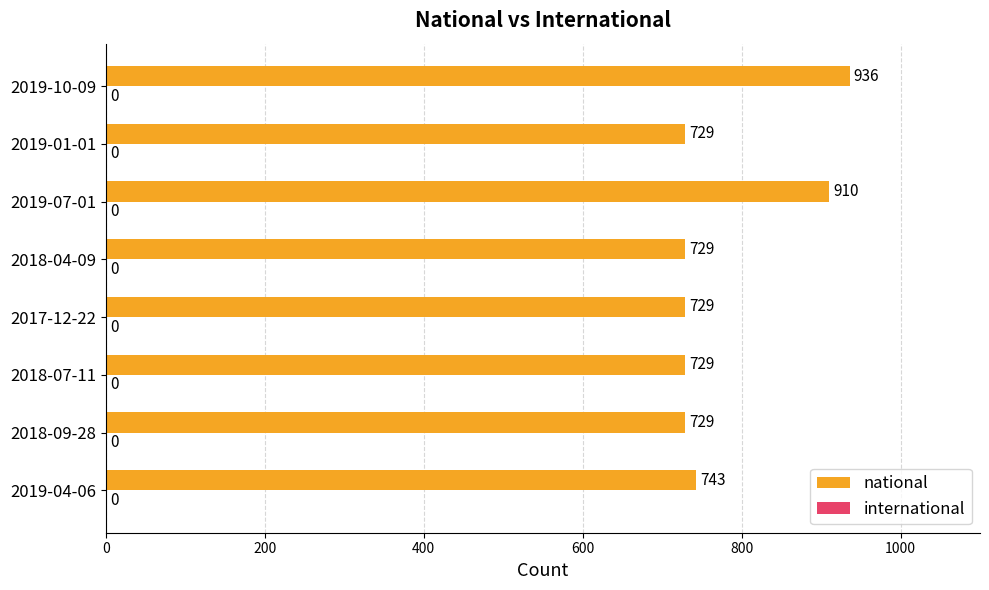

True or false: the data shows 910 at 2019-07-01.

True